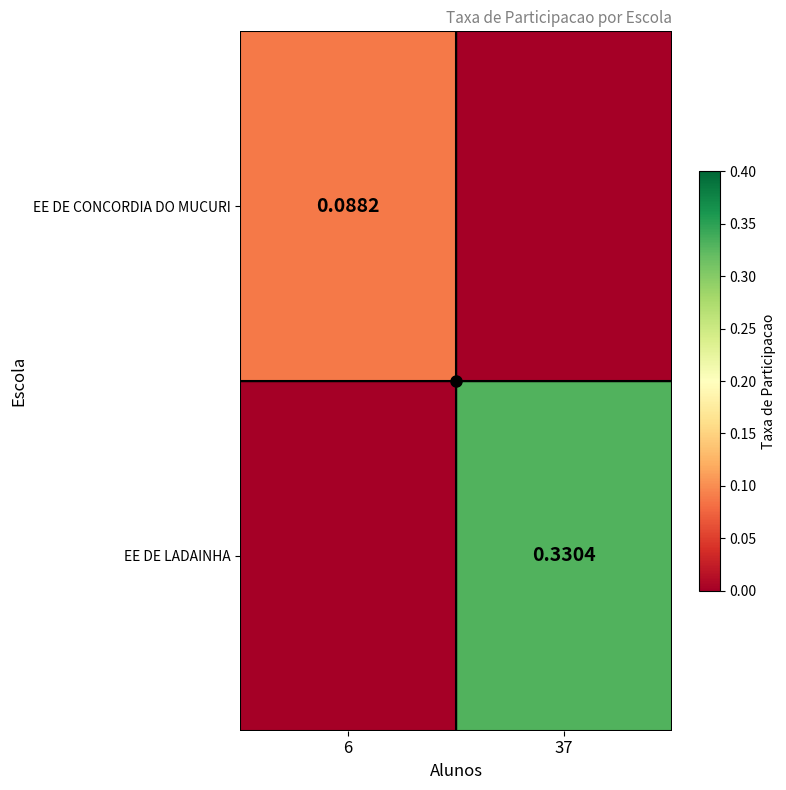

List the labels in order of EE DE LADAINHA value, largest first.

37, 6